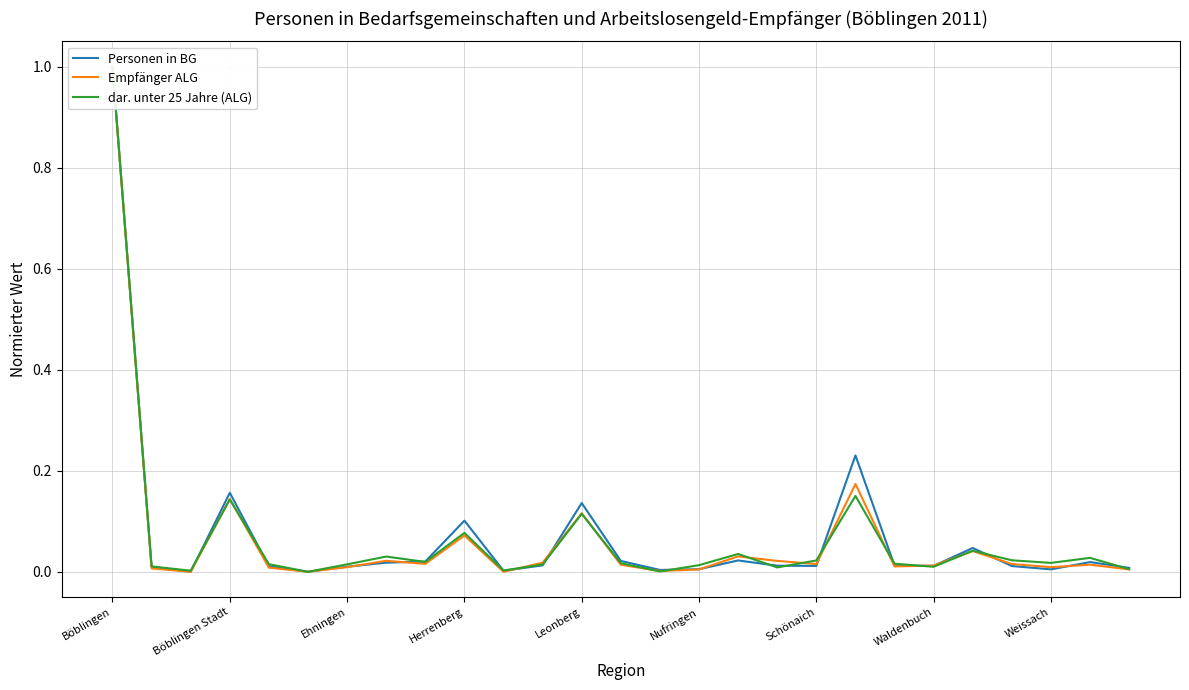

The value of Personen in BG at 20 is 0.0. True or false?

True